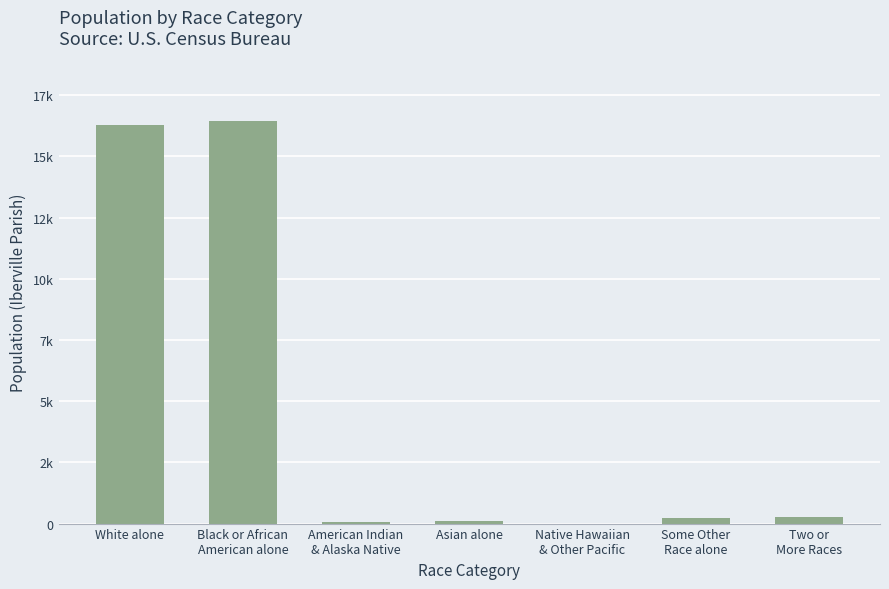

What is the value of the 6th bar from the left?

216